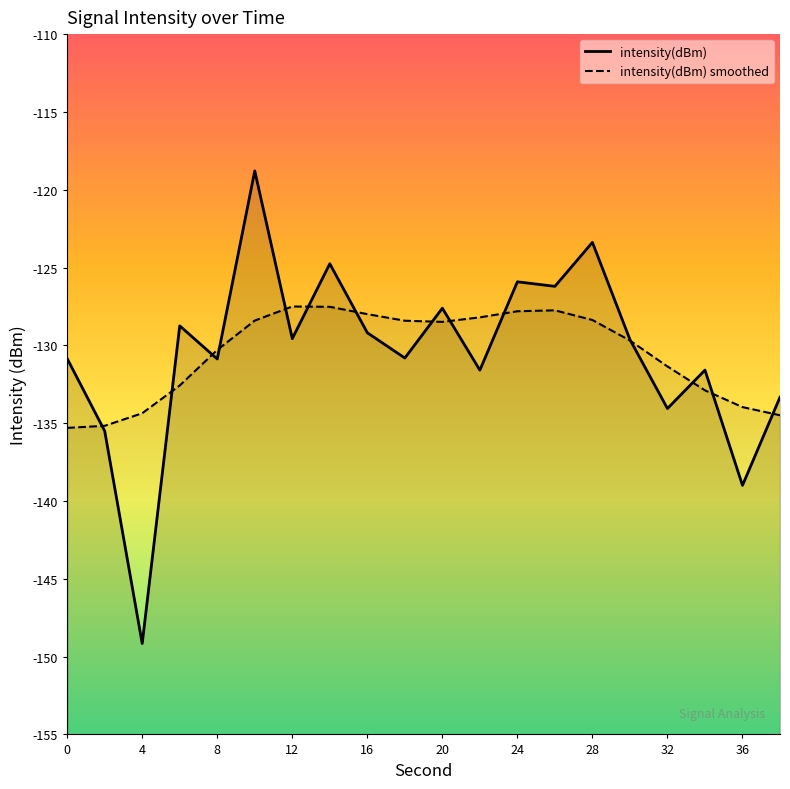

What is the difference between the maximum and minimum values in the intensity(dBm) smoothed series?

7.8